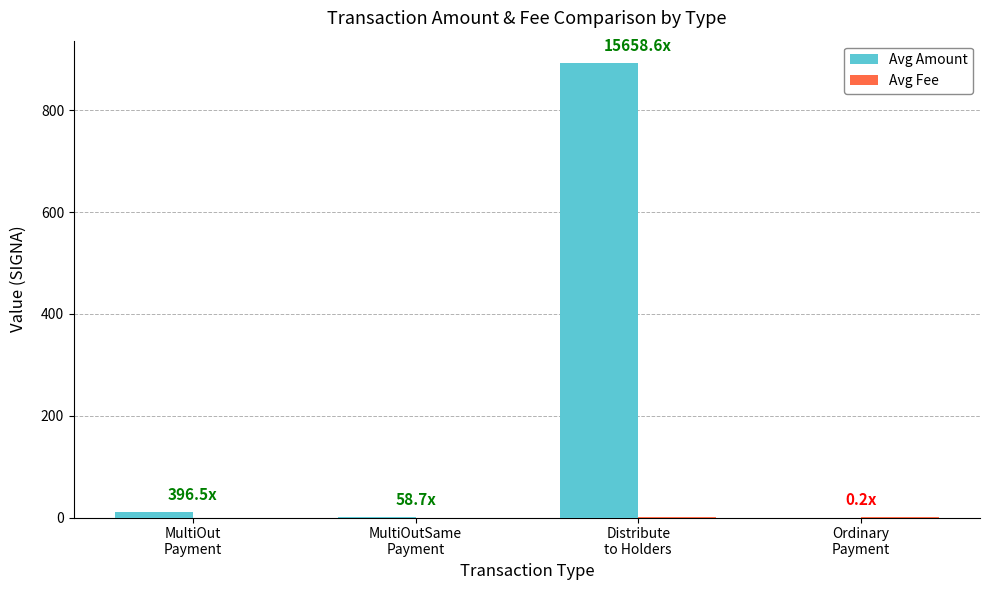

How many groups of bars are there?

4